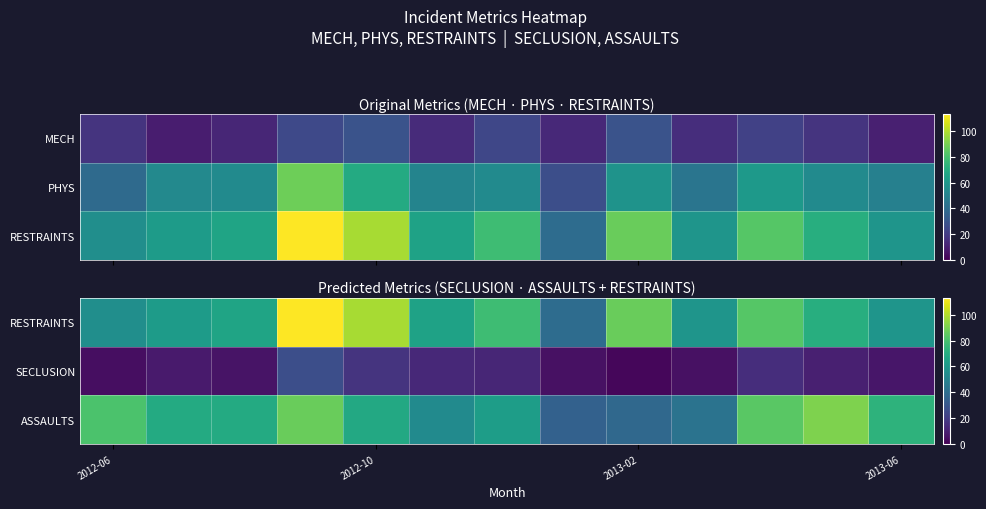

Which category has the lowest value in the SECLUSION series?

2013-02